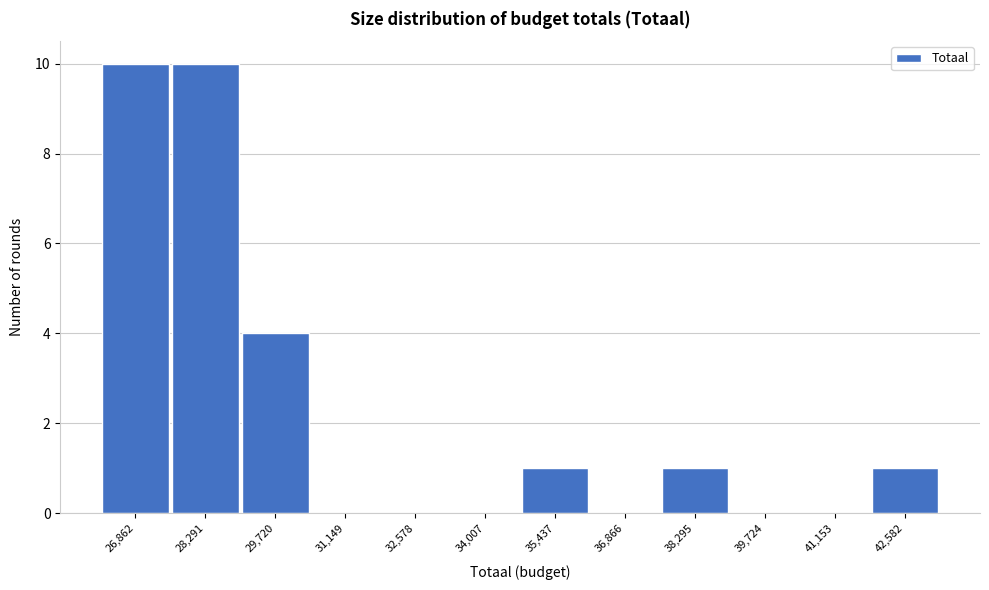

Reading left to right, what are all the values shown in this chart?

26,862=10	28,291=10	29,720=4	31,149=0	32,578=0	34,007=0	35,437=1	36,866=0	38,295=1	39,724=0	41,153=0	42,582=1